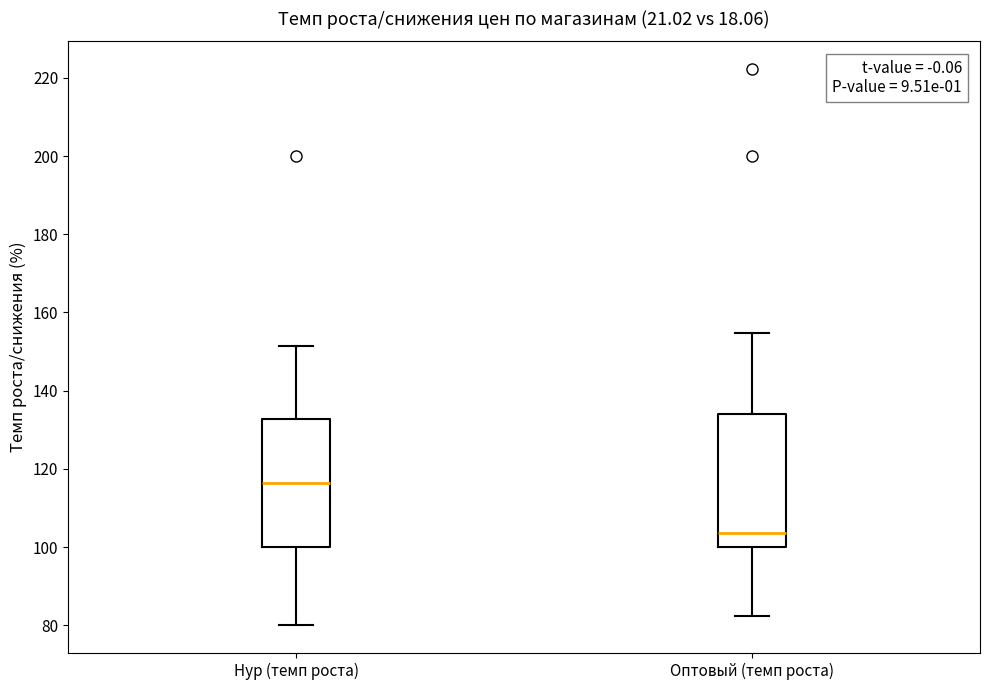

Where does the median line of the box for Оптовый (темп роста) sit on the y-axis? The values are not printed on the chart, so give them approximately, as read against the axis.

104